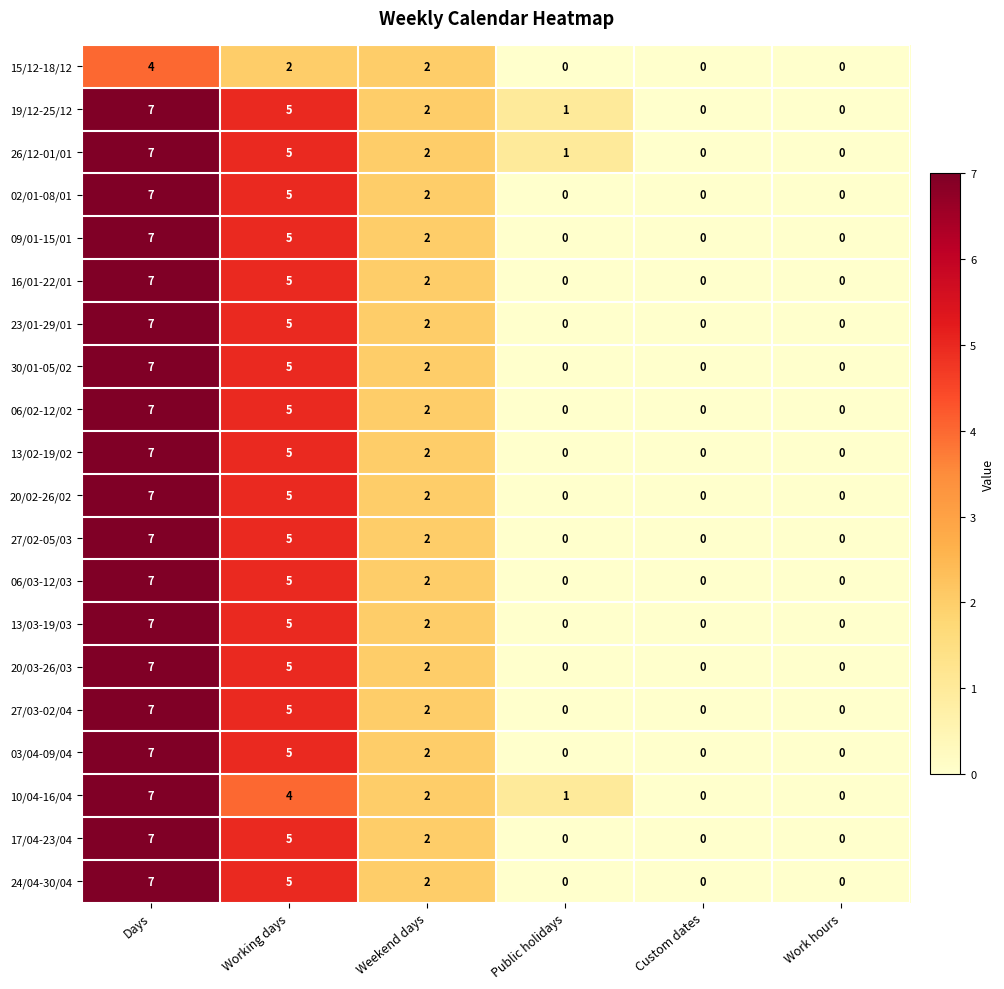

What is the spread (max minus min) of values at Working days?

3